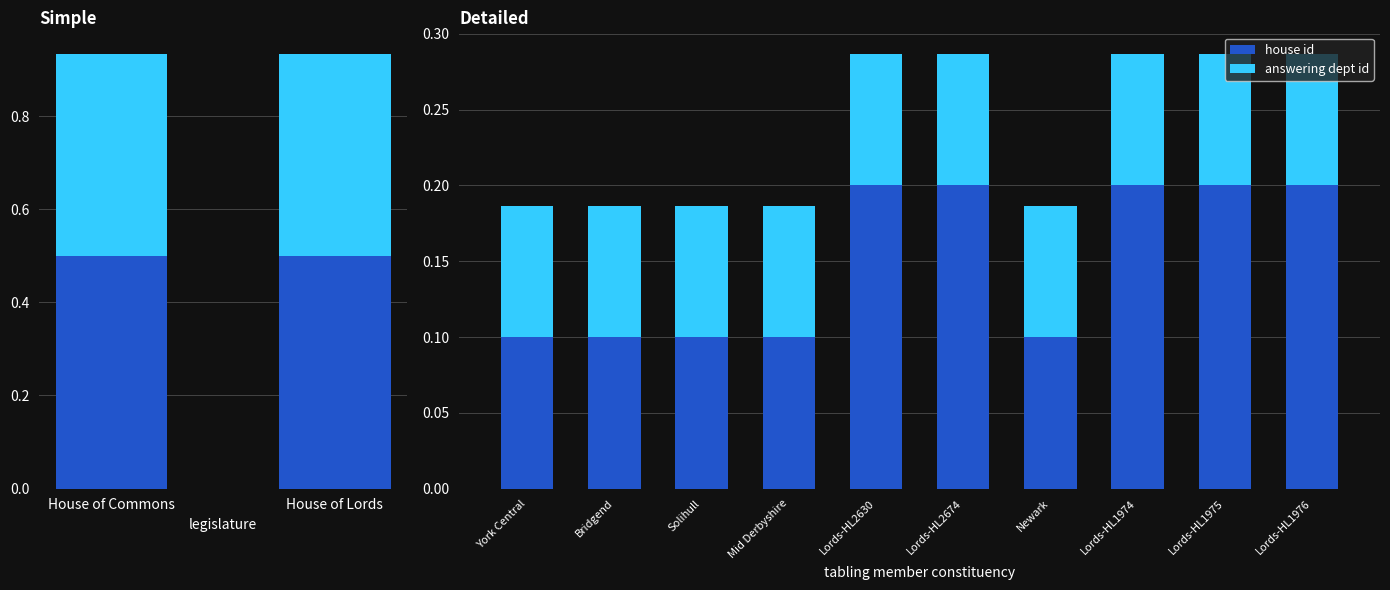

What are all the series names shown in the legend?

house id, answering dept id